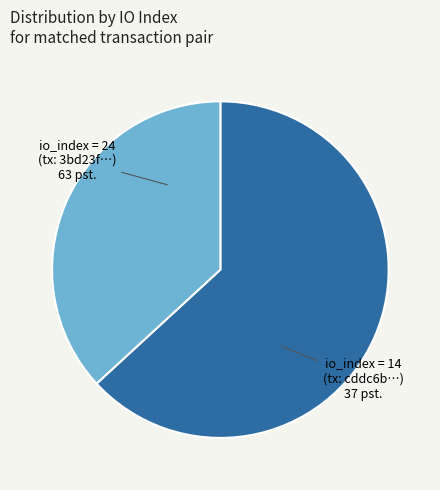

Does any single category account for the majority?

Yes